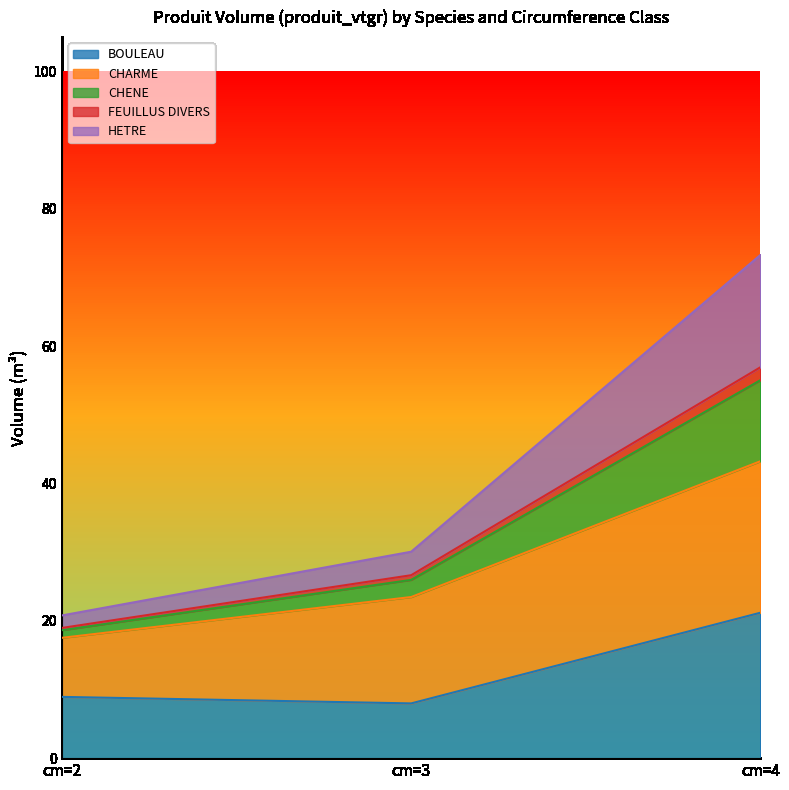

At which category is the sum across all series the highest?

cm=4